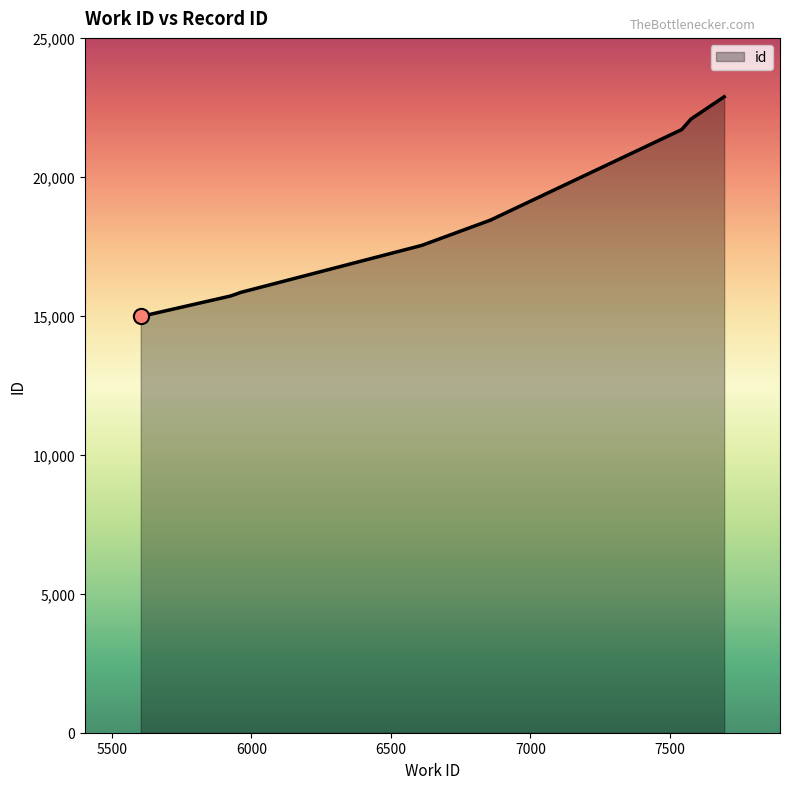

What is the ratio of the value at 6858 to the value at 5960?

1.2